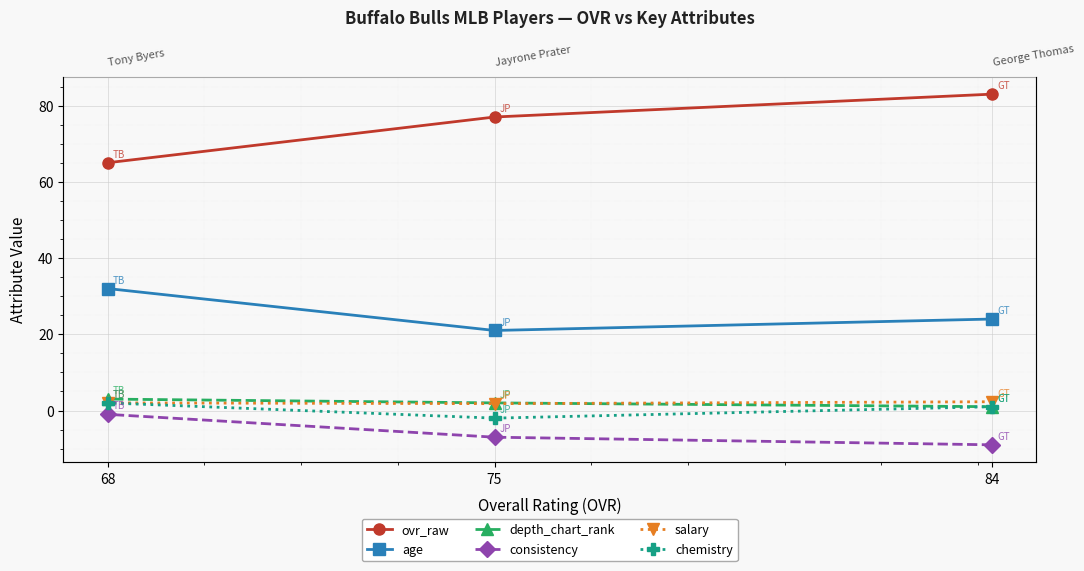

At which label does depth_chart_rank first exceed 2?

68